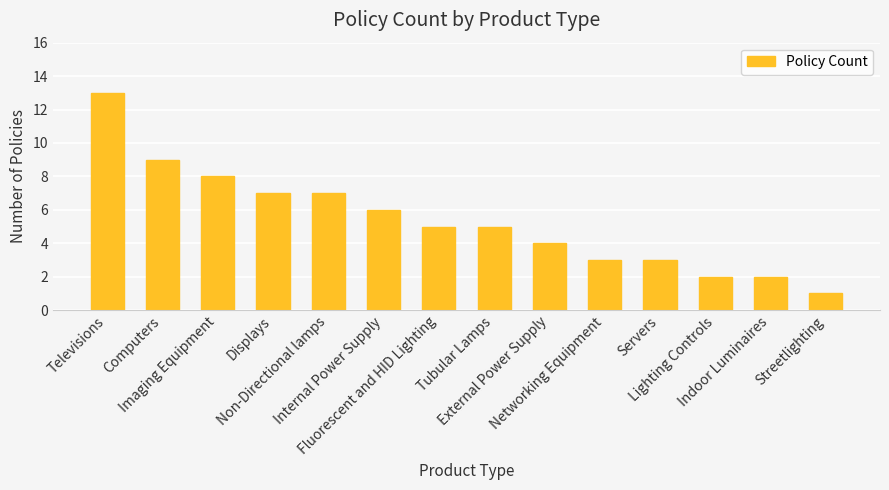

What is the greatest value displayed?

13